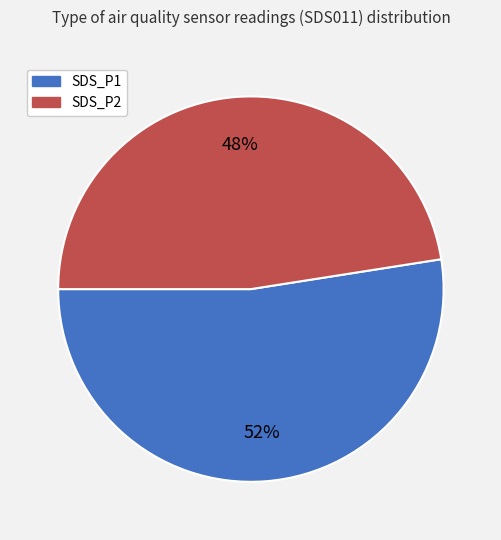

Combined, do SDS_P1 and SDS_P2 account for over 50%?

Yes